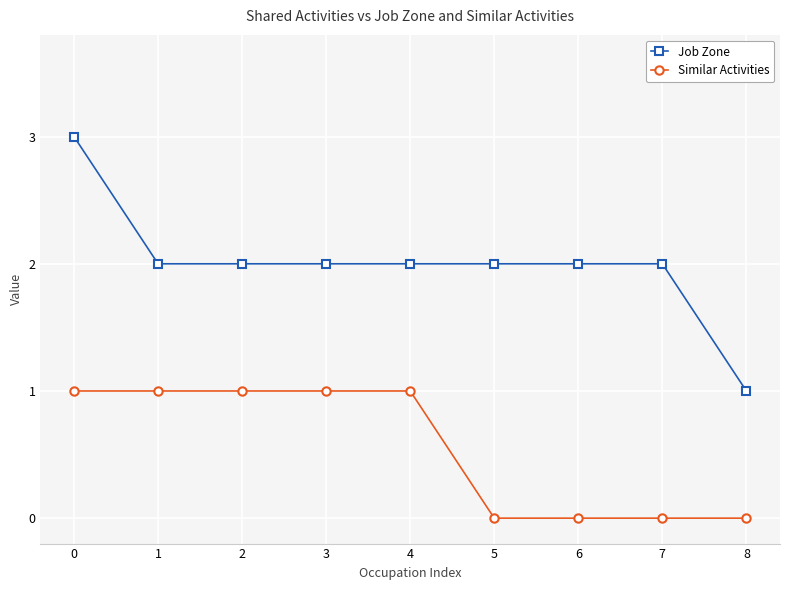

Which series has the widest spread of values?

Job Zone